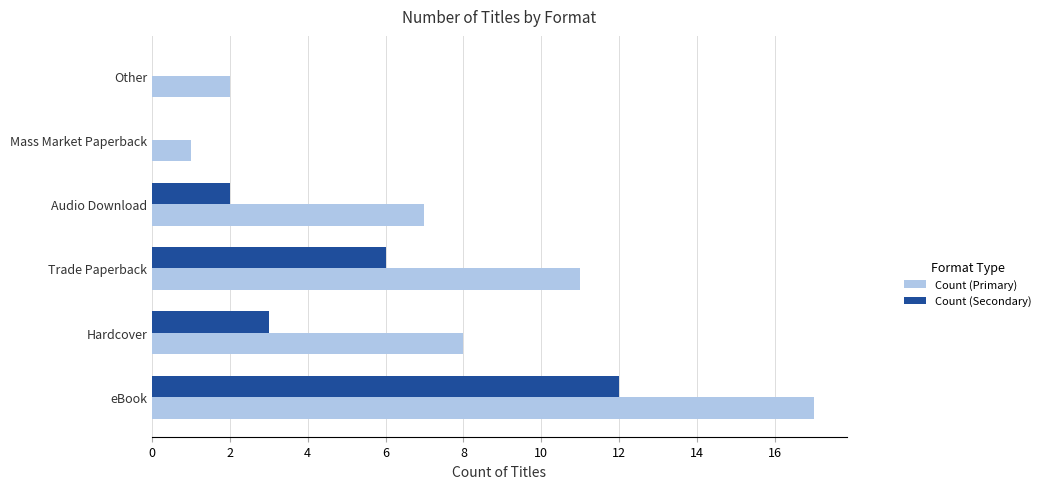

What is the approximate value of Count (Primary) at Trade Paperback, to the nearest 10?

10